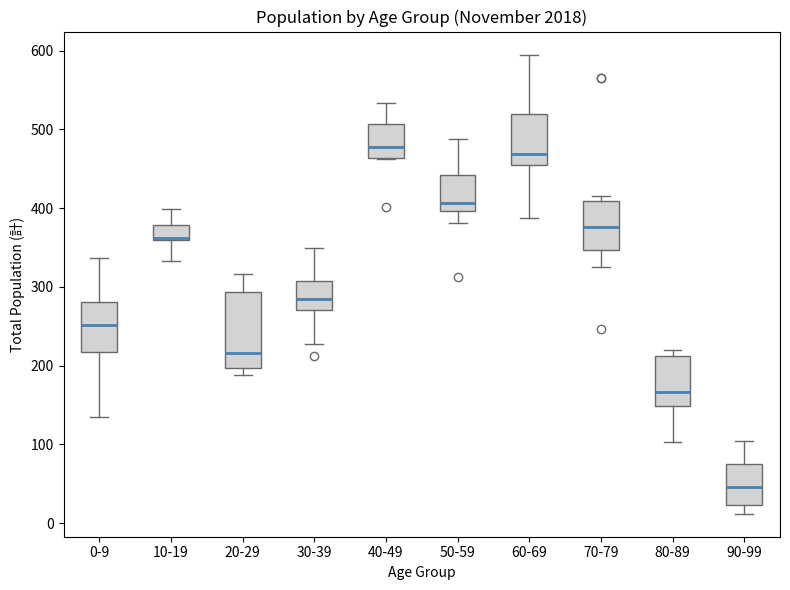

Reading left to right, transcribe this box plot: for each box, give where its median line is, the range the box spans, and where its two whiskers end, as read against the y-axis. The values are not printed on the chart, so give them approximately, as read against the axis.

0-9: median 250, box 220 to 280, whiskers 140 to 340
10-19: median 360 (drawn on the box's lower edge), box 360 to 380, whiskers 330 to 400
20-29: median 220, box 200 to 290, whiskers 190 to 320
30-39: median 280, box 270 to 310, whiskers 230 to 350
40-49: median 480, box 460 to 510, whiskers 460 to 530
50-59: median 410, box 400 to 440, whiskers 380 to 490
60-69: median 470, box 460 to 520, whiskers 390 to 600
70-79: median 380, box 350 to 410, whiskers 330 to 420
80-89: median 170, box 150 to 210, whiskers 100 to 220
90-99: median 50, box 20 to 70, whiskers 10 to 100